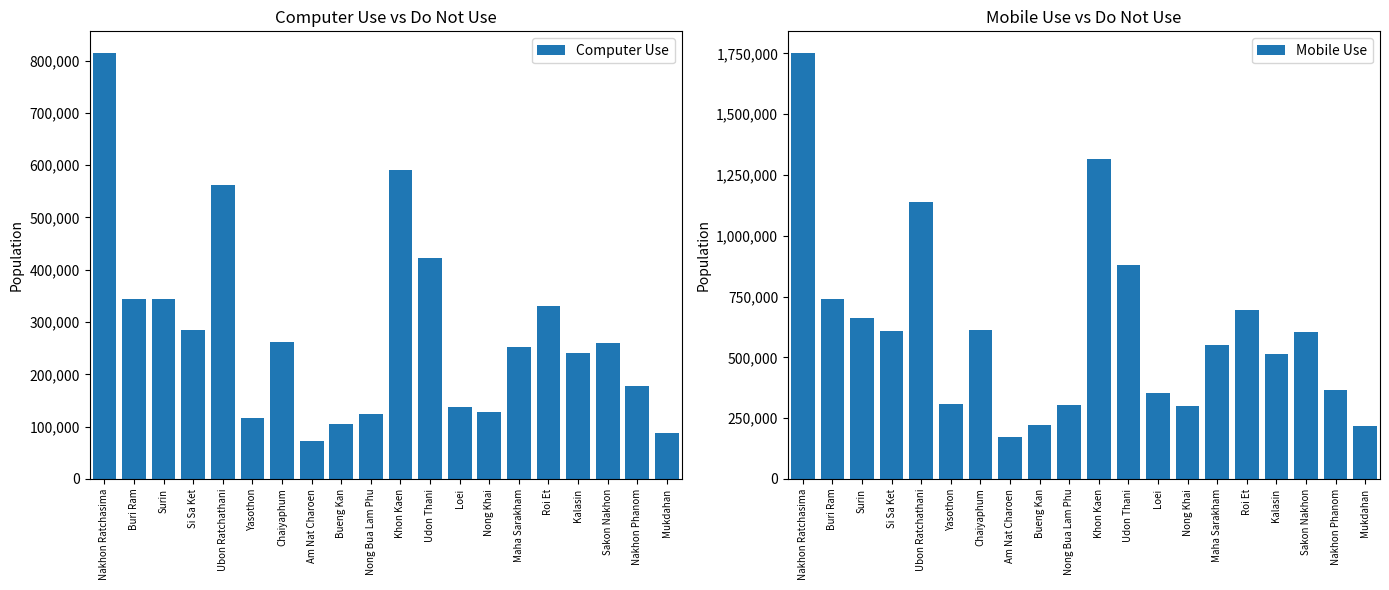

What position from the left is Udon Thani?

12